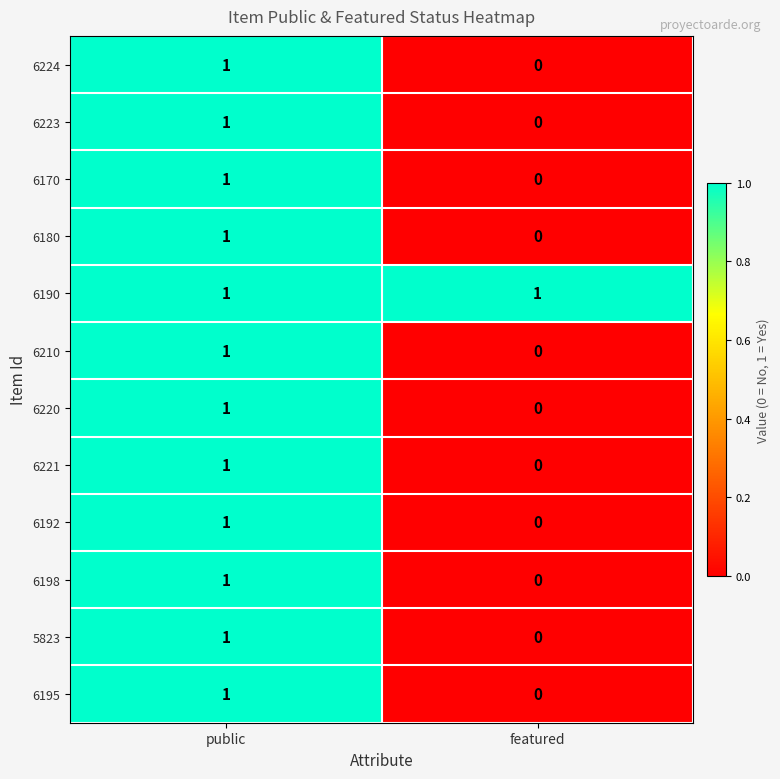

What is the spread (max minus min) of values at featured?

1